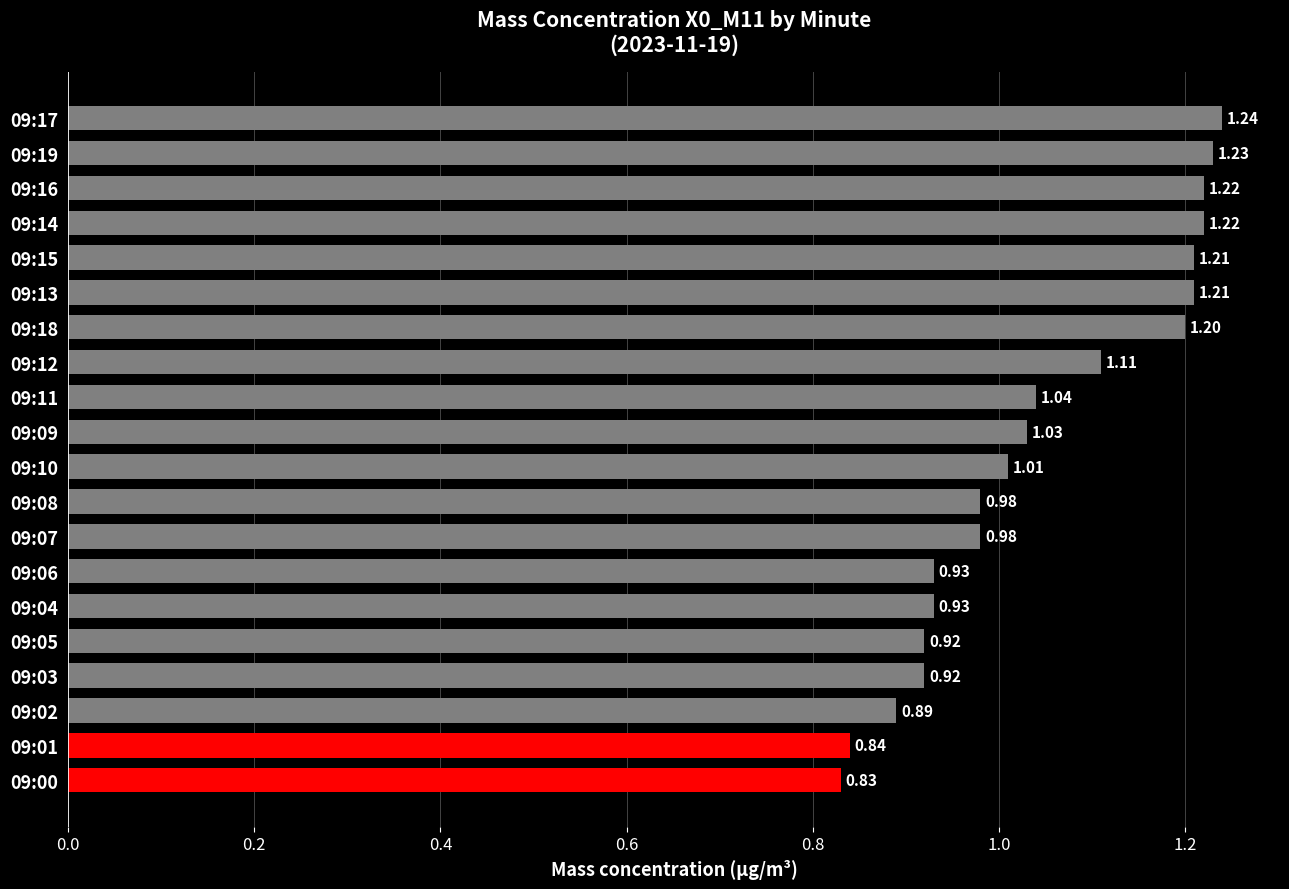

What is the sum of all values?

20.9